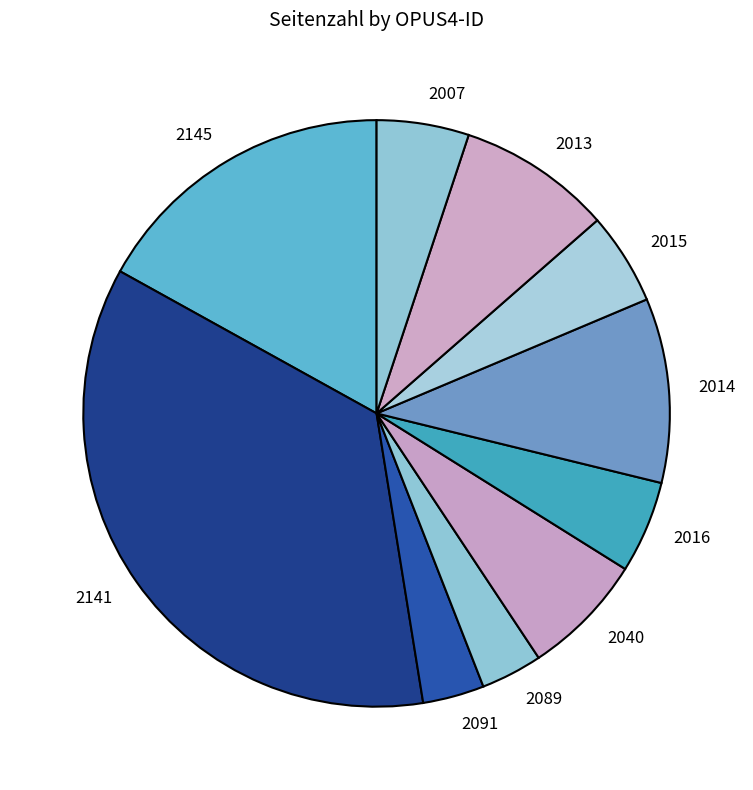

Which category has the biggest portion of the pie?

2141